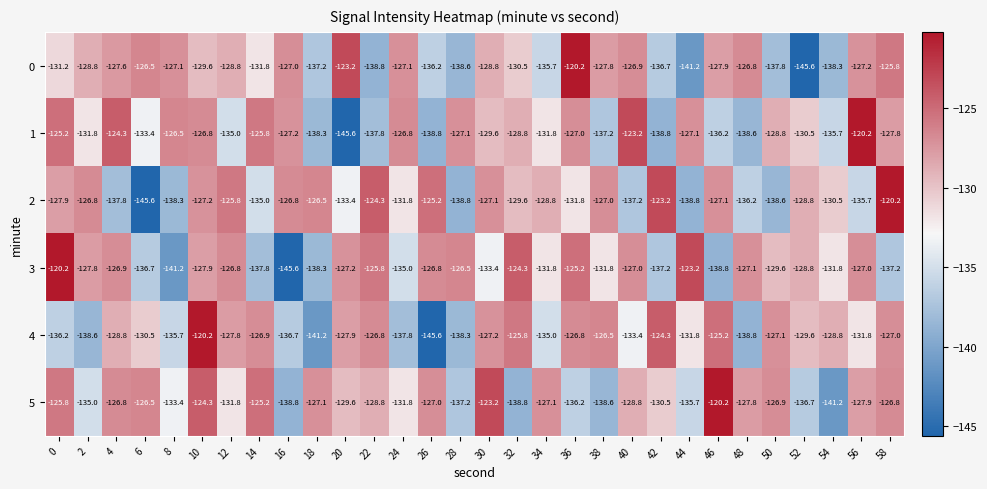

Where does the 4 series first go above -128?

10